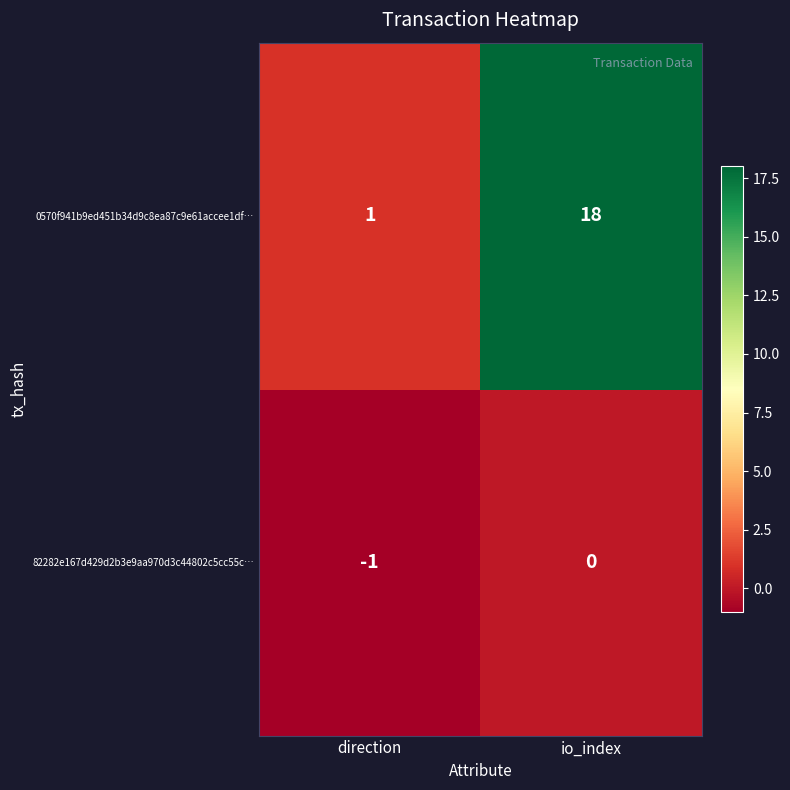

At which category is the sum across all series the highest?

io_index